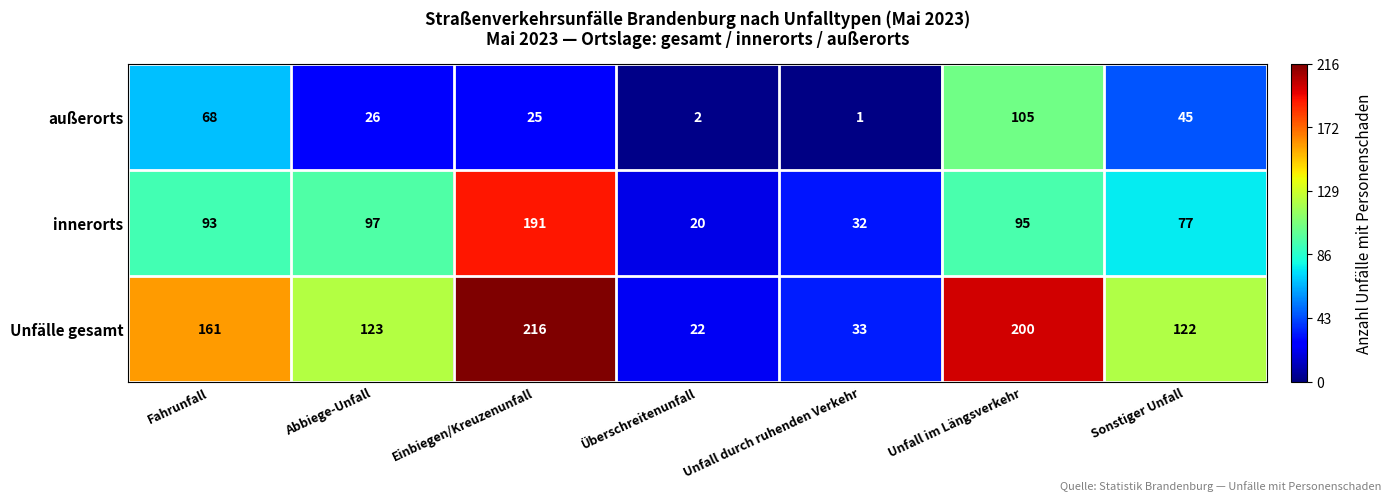

Reading left to right, extract all data points from this chart.

außerorts: Fahrunfall=68	Abbiege-Unfall=26	Einbiegen/Kreuzenunfall=25	Überschreitenunfall=2	Unfall durch ruhenden Verkehr=1	Unfall im Längsverkehr=105	Sonstiger Unfall=45
innerorts: Fahrunfall=93	Abbiege-Unfall=97	Einbiegen/Kreuzenunfall=191	Überschreitenunfall=20	Unfall durch ruhenden Verkehr=32	Unfall im Längsverkehr=95	Sonstiger Unfall=77
Unfälle gesamt: Fahrunfall=161	Abbiege-Unfall=123	Einbiegen/Kreuzenunfall=216	Überschreitenunfall=22	Unfall durch ruhenden Verkehr=33	Unfall im Längsverkehr=200	Sonstiger Unfall=122